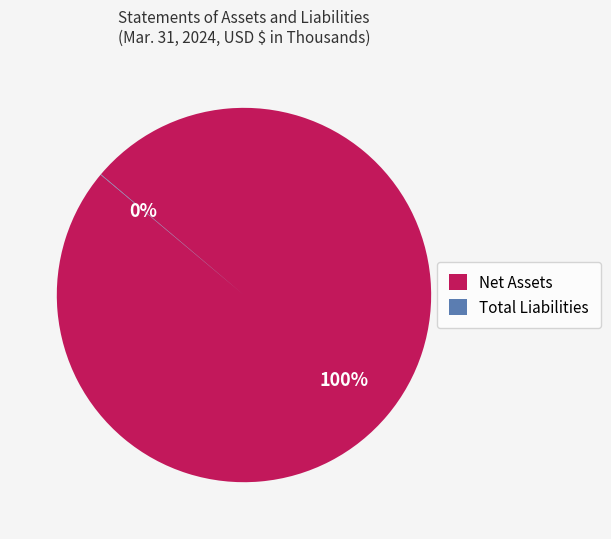

Which category accounts for the majority?

Net Assets